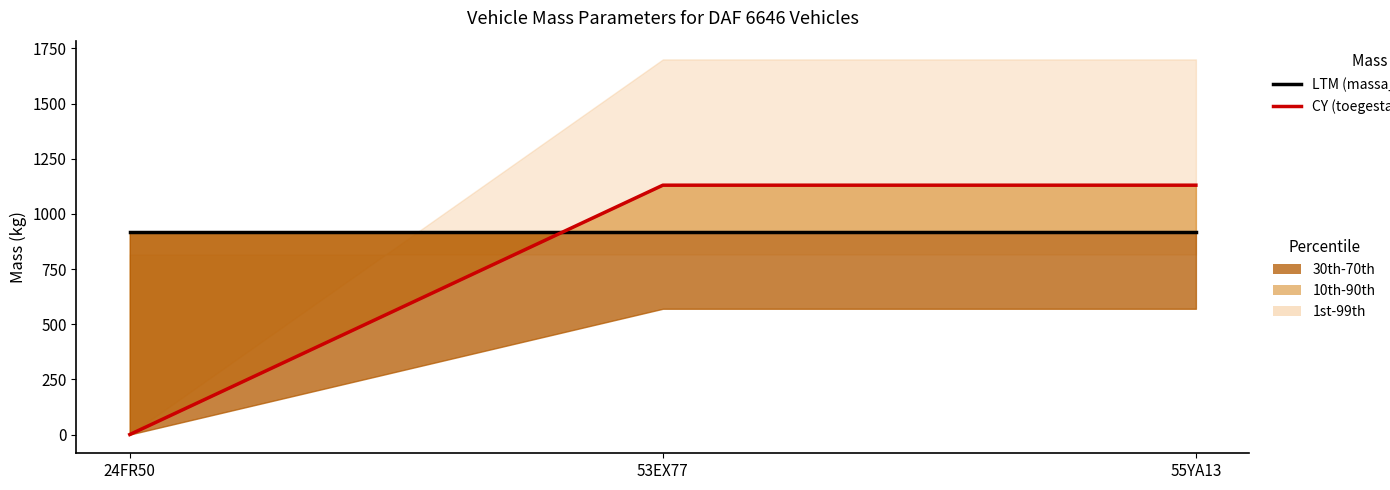

Which has a higher value, 53EX77 or 24FR50?

53EX77